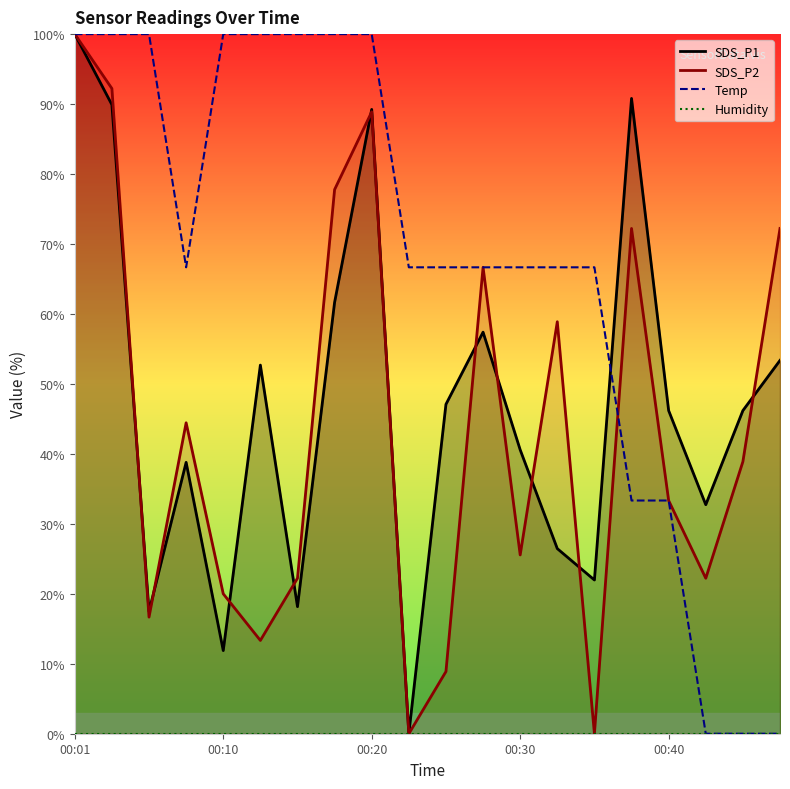

How many distinct data groups are displayed?

4